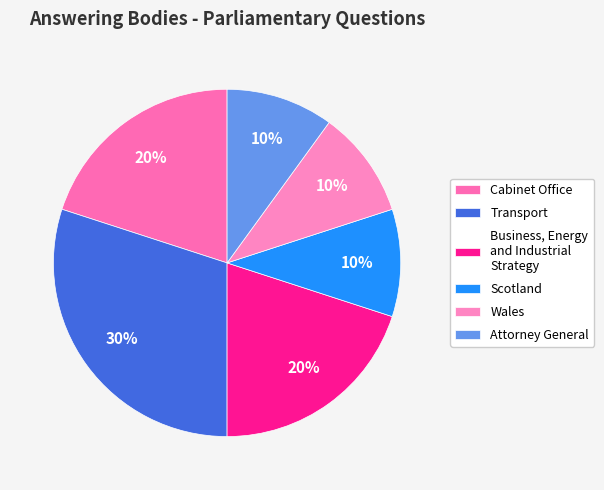

Count the number of slices in the pie.

6